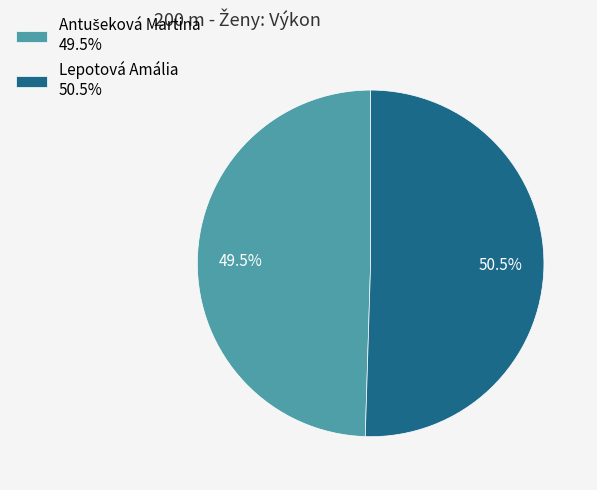

How many segments does this pie chart have?

2